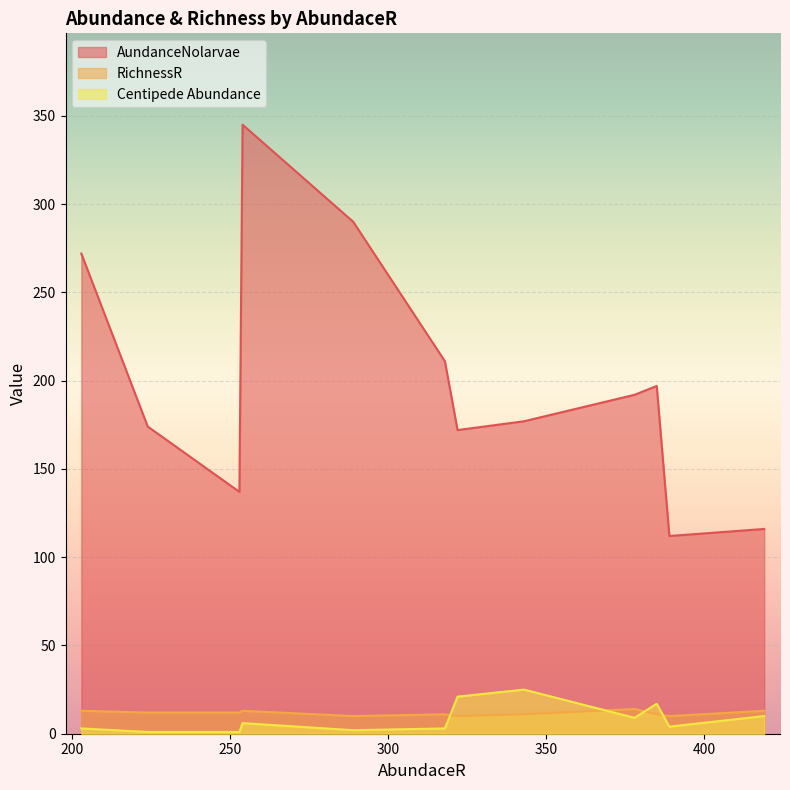

How many RichnessR values are between 11 and 13?

8